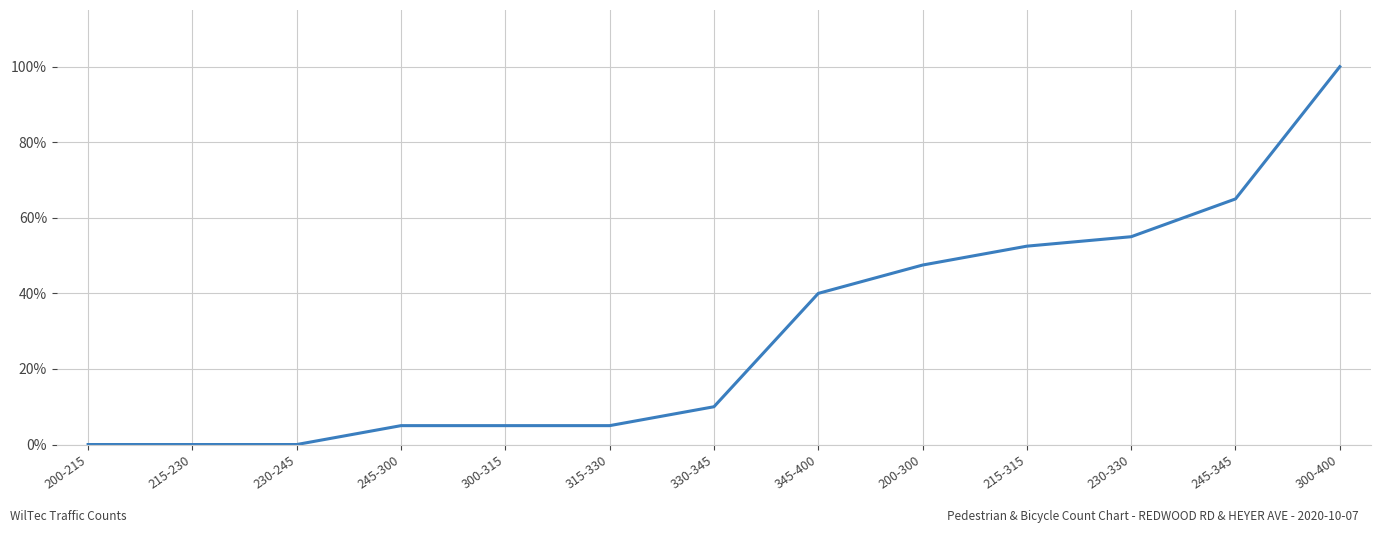

What is the average value?

0.3